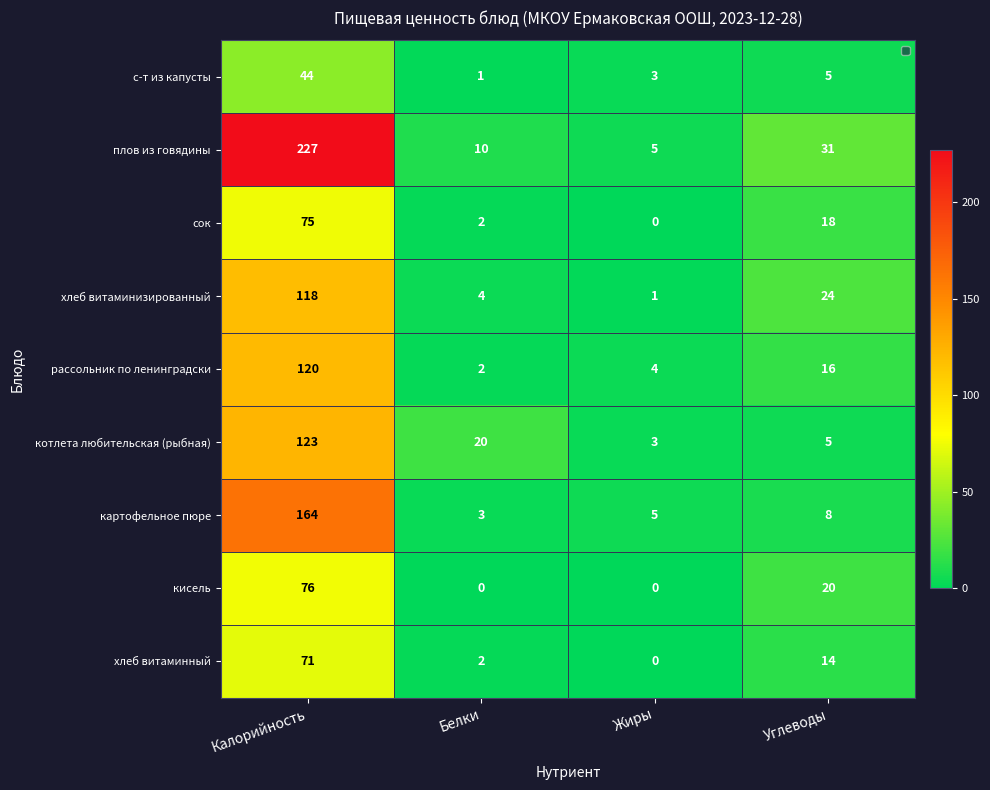

The картофельное пюре series shows 8 at Углеводы. True or false?

True